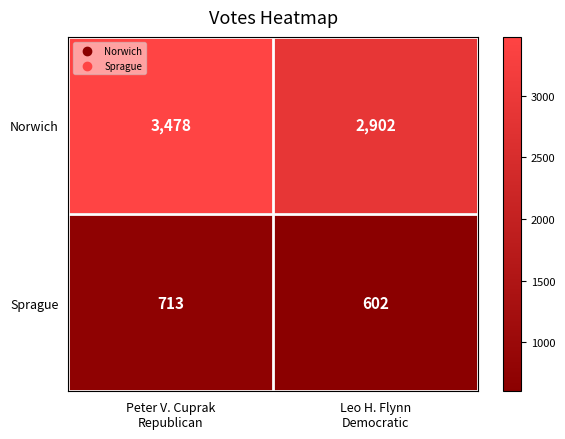

List the series in order of their overall mean, lowest first.

Sprague, Norwich